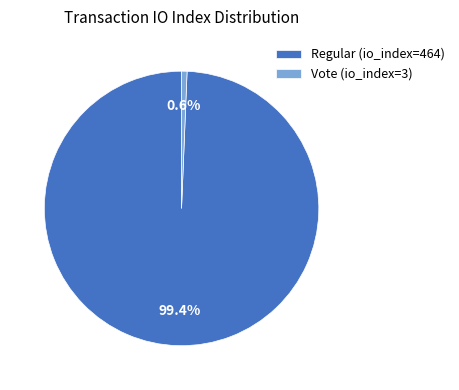

How much of the chart is everything except Vote (io_index=3)?

99.4%